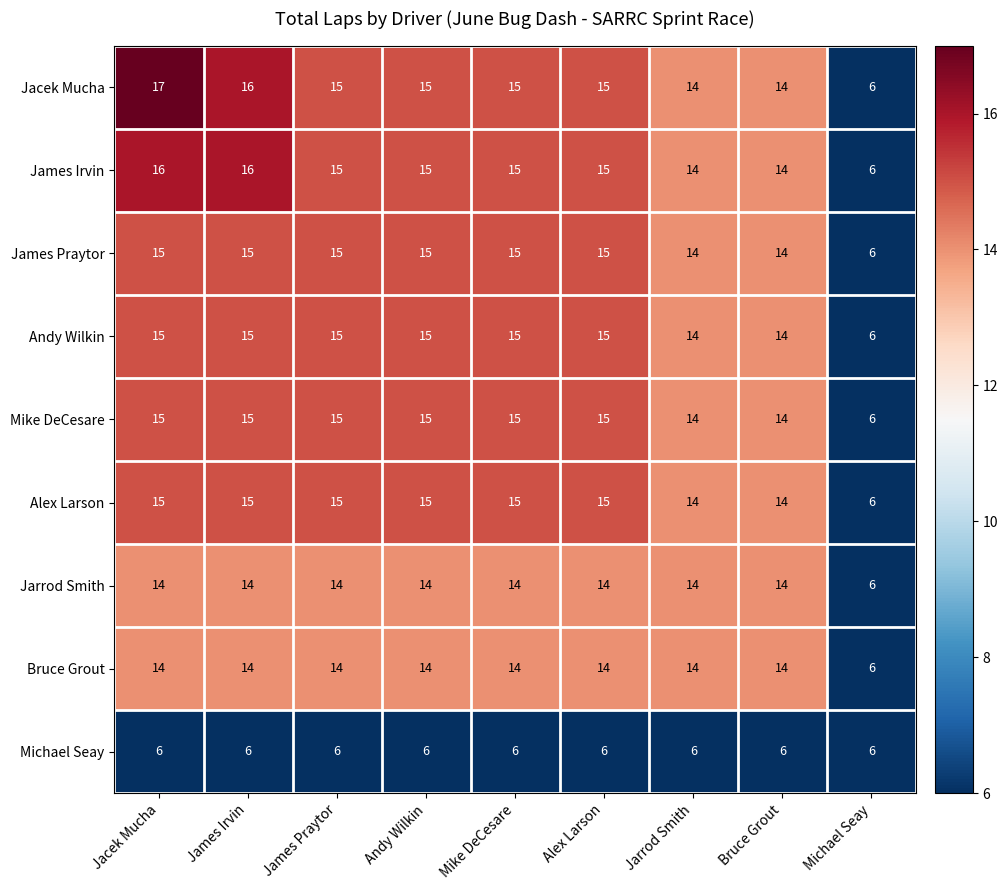

What is the spread (max minus min) of values at James Irvin?

10